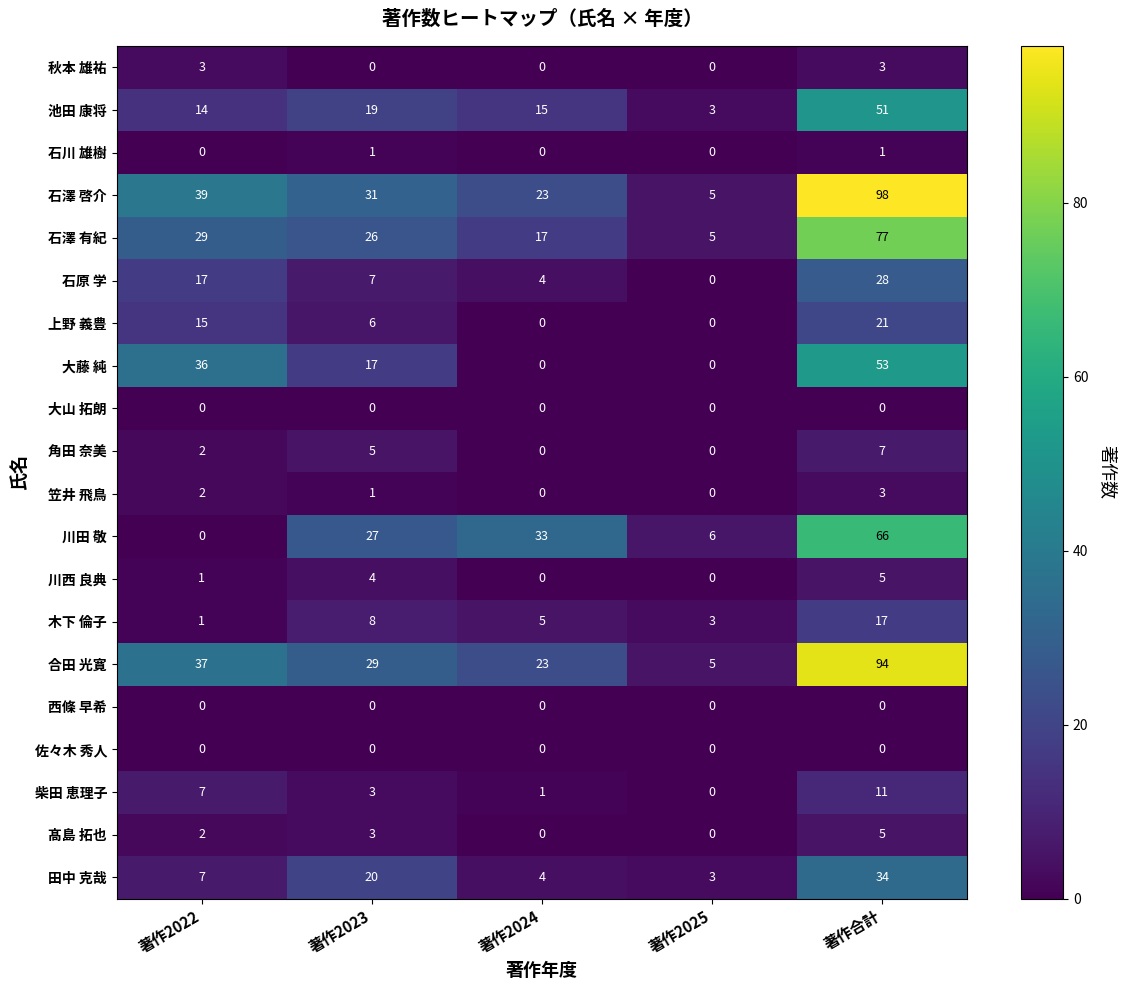

What is the difference between the maximum and second lowest values in the 田中 克哉 series?

30